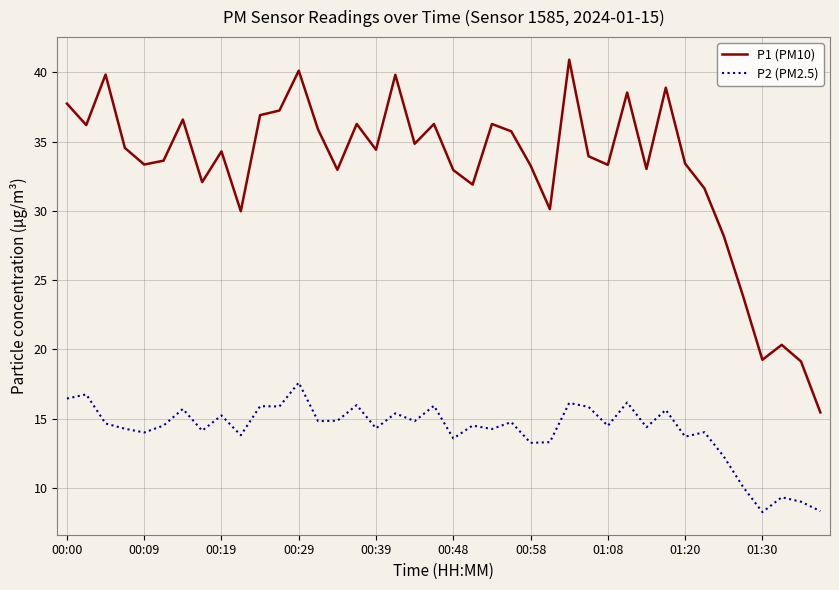

Which series has the largest total across all categories?

P1 (PM10)